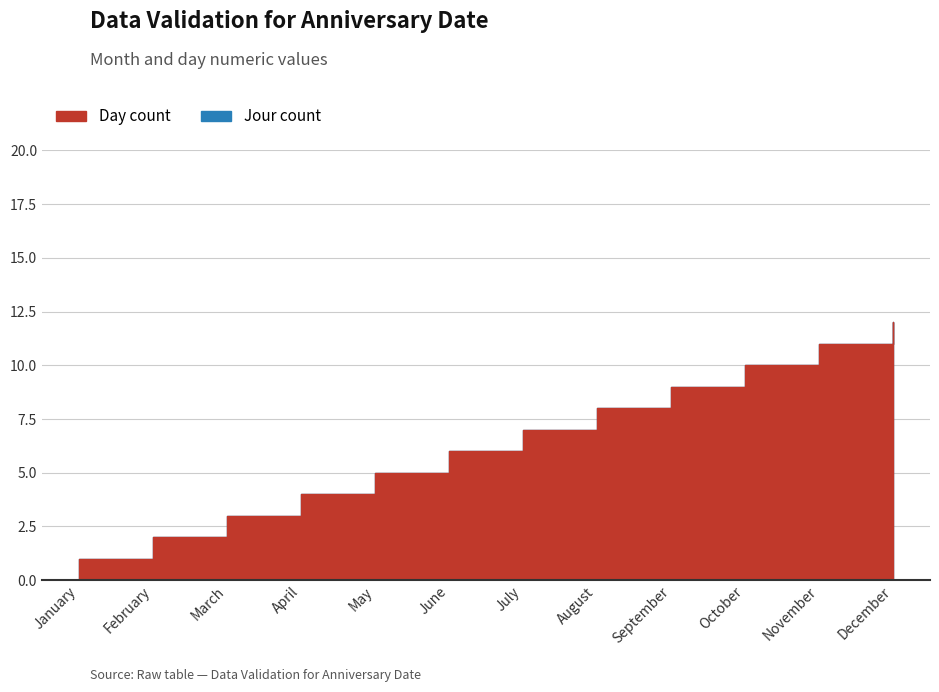

Where does the Jour count series first go above 7?

August